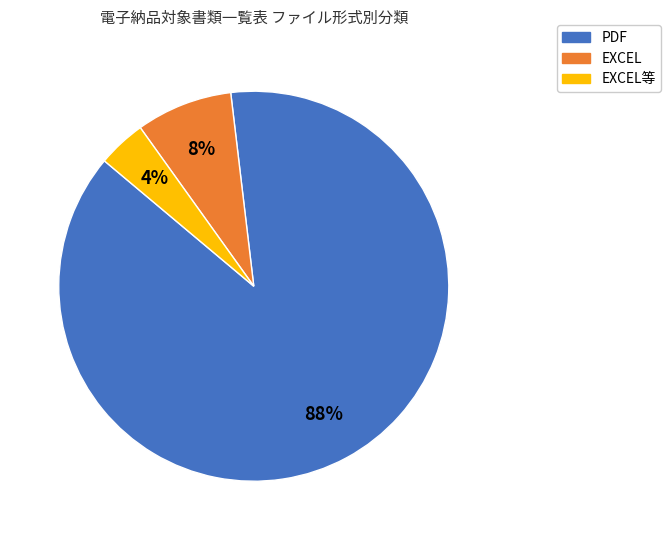

To the nearest percent, what is the difference between the largest and smallest slice percentages?

84%